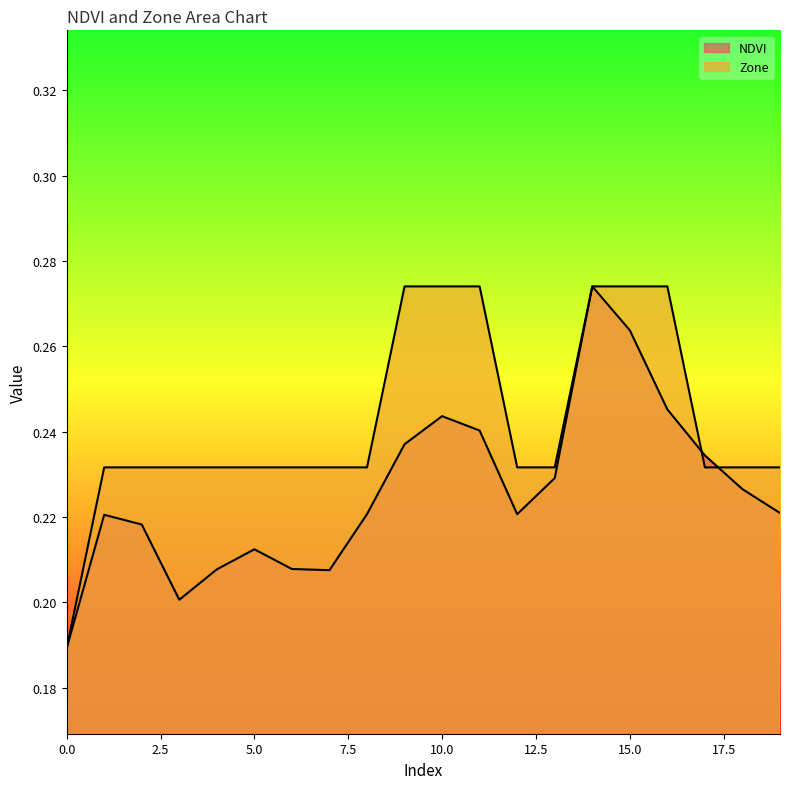

Read the Zone value at 19.

0.2